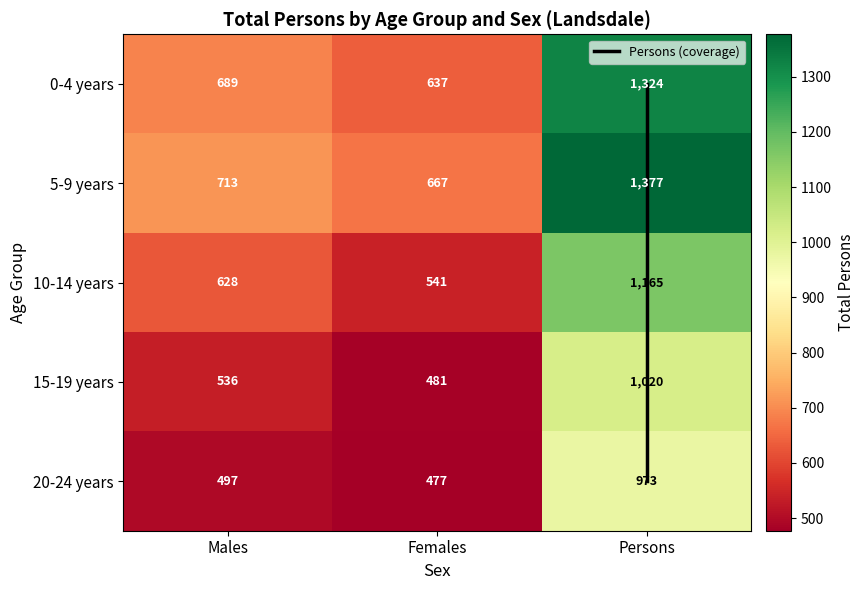

At how many categories does at least one series exceed 1204?

1